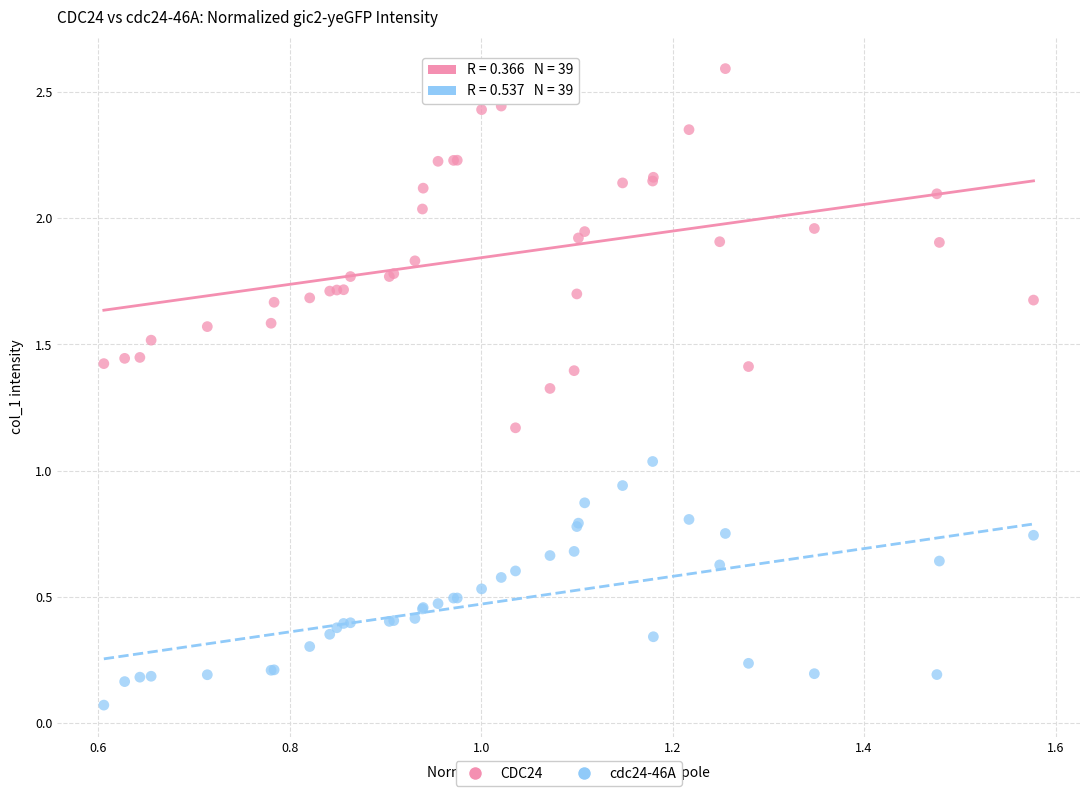

Which series has the widest spread of Y values?

CDC24